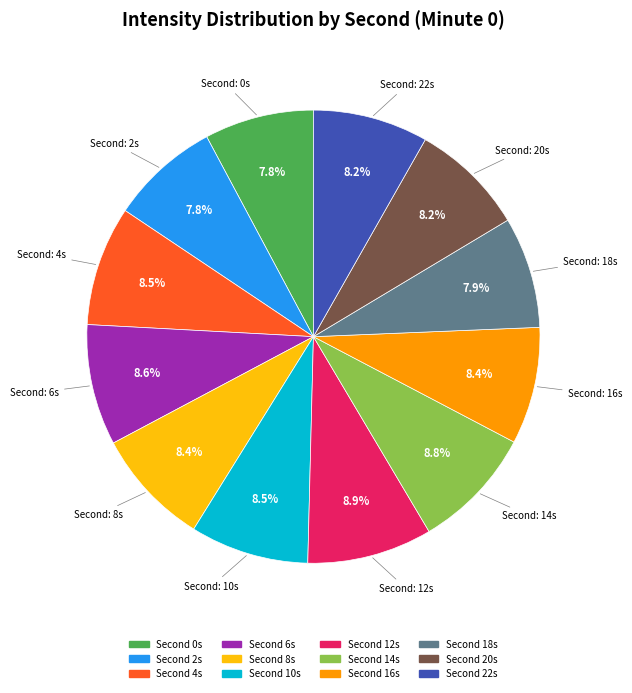

How many slices are in this pie chart?

12